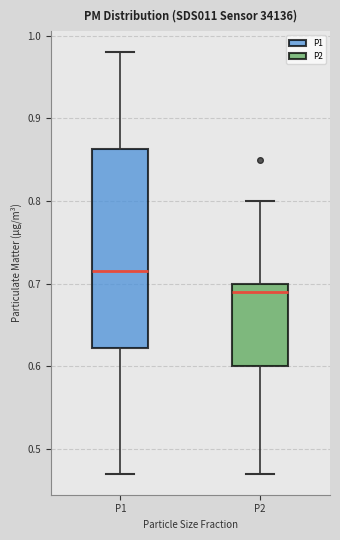

Reading left to right, transcribe this box plot: for each box, give where its median line is, the range the box spans, and where its two whiskers end, as read against the y-axis. The values are not printed on the chart, so give them approximately, as read against the axis.

P1: median 0.72, box 0.62 to 0.86, whiskers 0.47 to 0.98
P2: median 0.69, box 0.60 to 0.70, whiskers 0.47 to 0.80